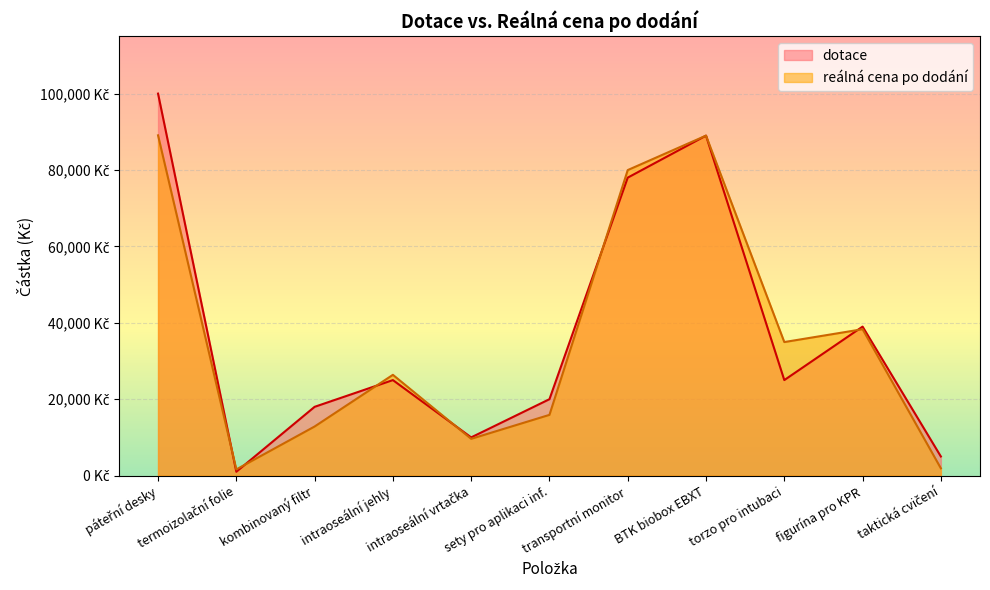

What is the spread (max minus min) of values at intraoseální jehly?

1379.6